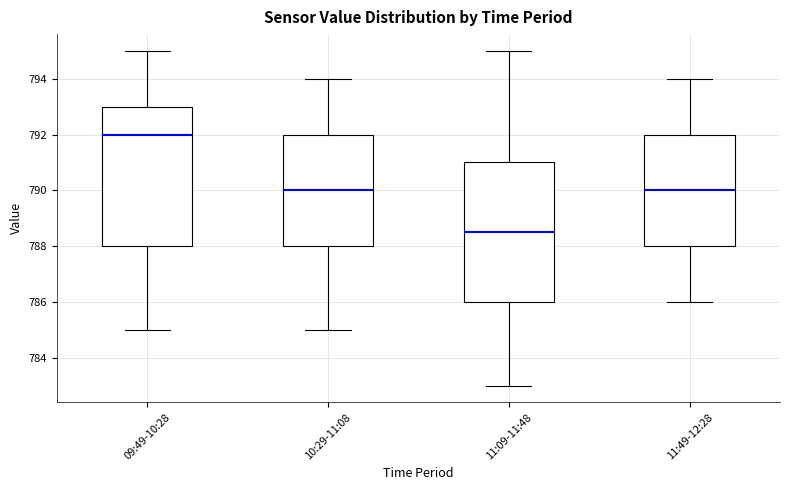

Reading left to right, read every box against the y-axis: the position of its median line, the range the box covers, and the ends of its whiskers. The values are not printed on the chart, so give them approximately, as read against the axis.

09:49-10:28: median 792.0, box 788.0 to 793.0, whiskers 785.0 to 795.0
10:29-11:08: median 790.0, box 788.0 to 792.0, whiskers 785.0 to 794.0
11:09-11:48: median 788.6, box 786.0 to 791.0, whiskers 783.0 to 795.0
11:49-12:28: median 790.0, box 788.0 to 792.0, whiskers 786.0 to 794.0